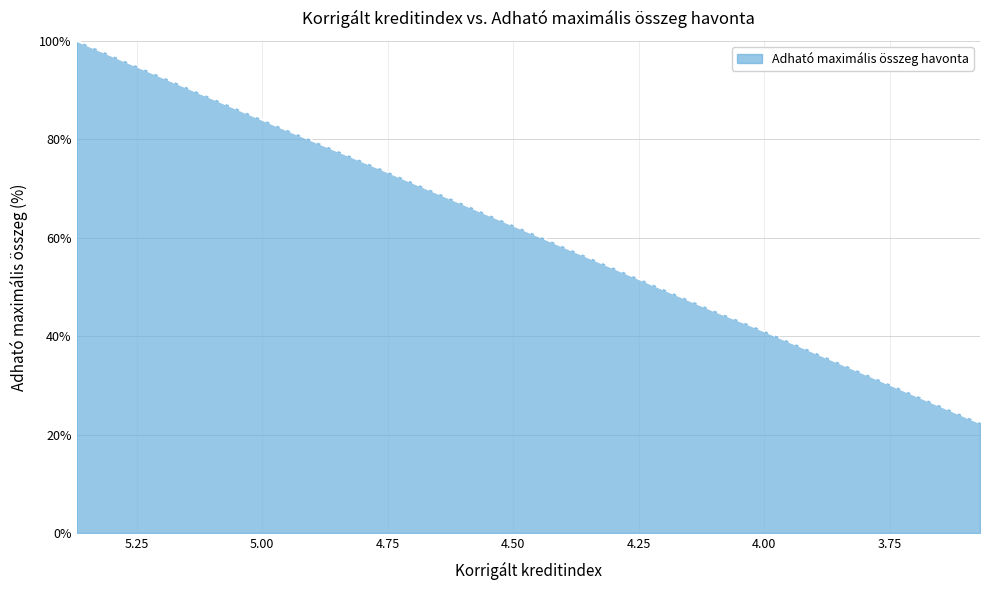

Reading left to right, list all the values displayed in this chart.

5.37=100.0	4.97=82.6	4.77=74.2	4.67=69.8	4.63=68.1	4.57=65.5	4.53=63.8	4.47=61.2	4.4=58.1	4.37=56.8	4.27=52.5	4.23=50.8	4.2=49.5	4.13=46.4	4.1=45.1	4.03=42.3	4.0=41.0	3.97=39.7	3.91=37.1	3.9=36.7	3.87=35.4	3.83=33.6	3.77=31.0	3.73=29.3	3.67=26.7	3.57=22.3